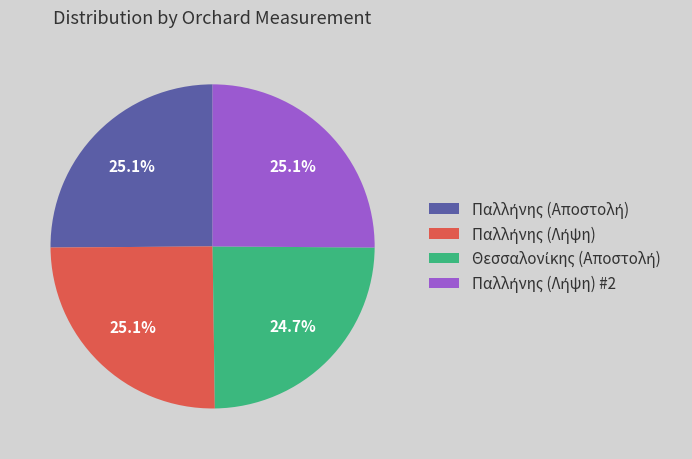

Is there any slice that represents more than half of the pie?

No